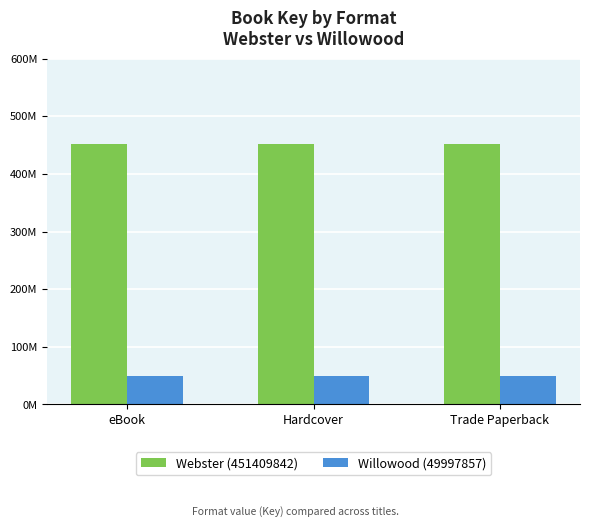

At Trade Paperback, list the series in order from smallest to largest.

Willowood (49997857), Webster (451409842)